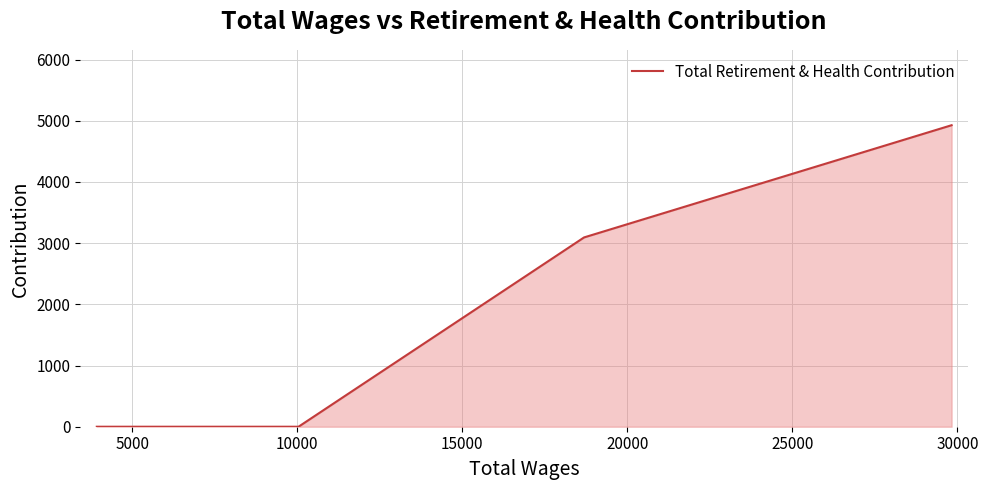

Does the chart have visible grid lines?

Yes